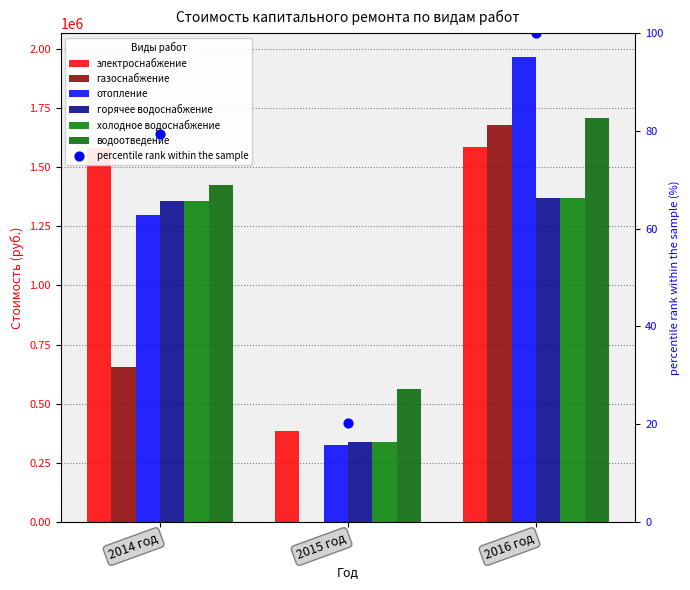

Is the value of водоотведение at 2016 год greater than the value of холодное водоснабжение at 2016 год?

Yes